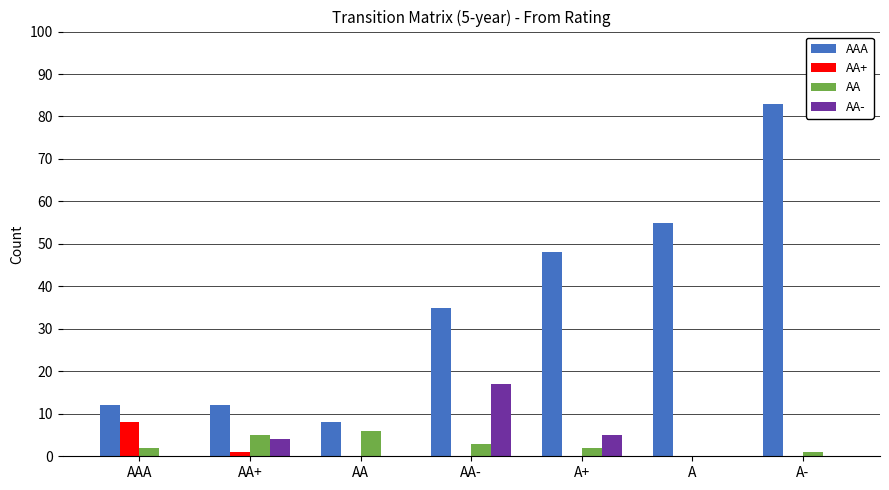

How many series are shown in this chart?

4